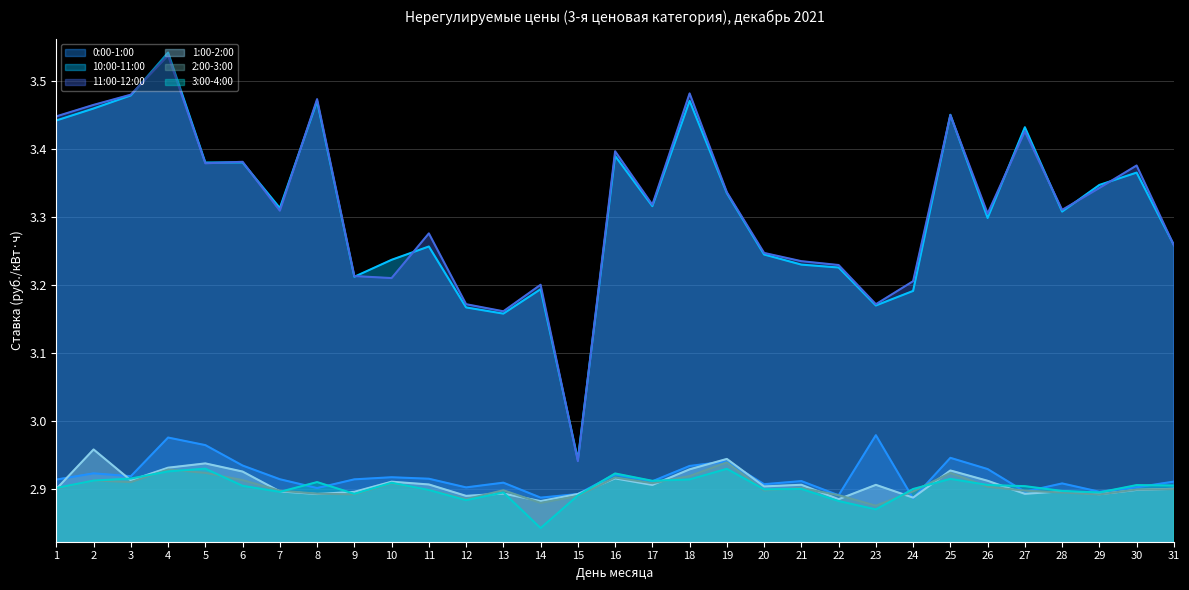

What are all the series names shown in the legend?

0:00-1:00, 10:00-11:00, 11:00-12:00, 1:00-2:00, 2:00-3:00, 3:00-4:00